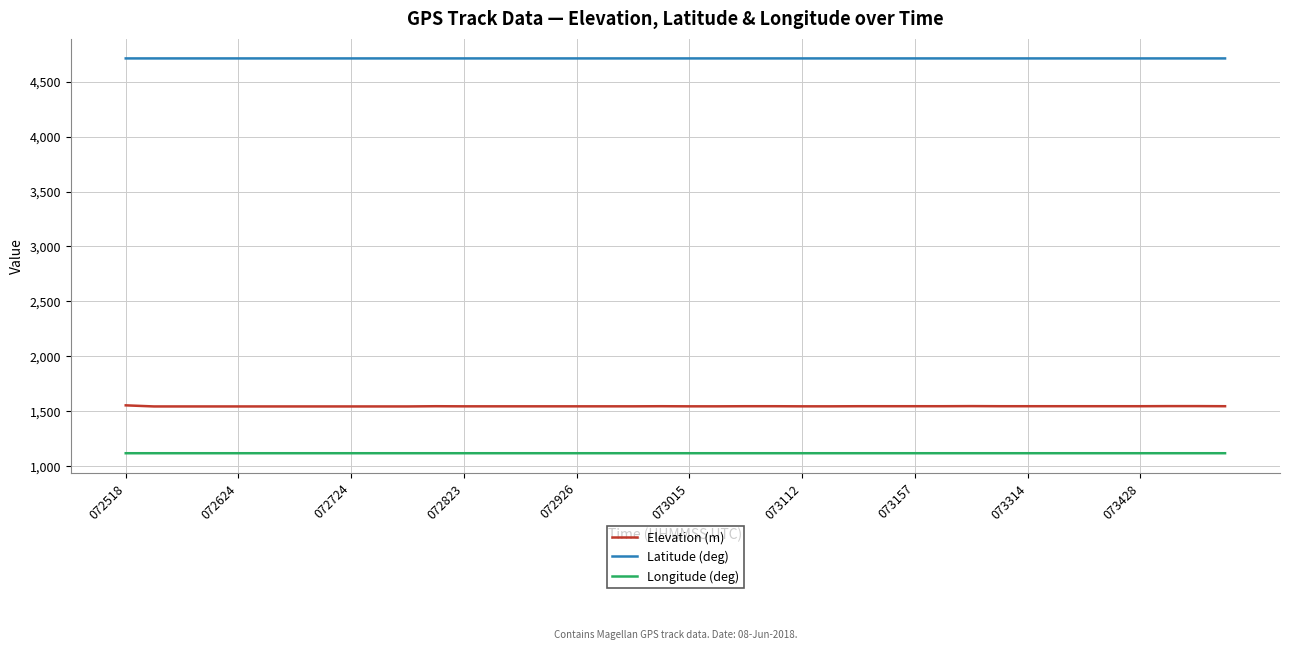

What is the sum of all Latitude (deg) values?

188469.5